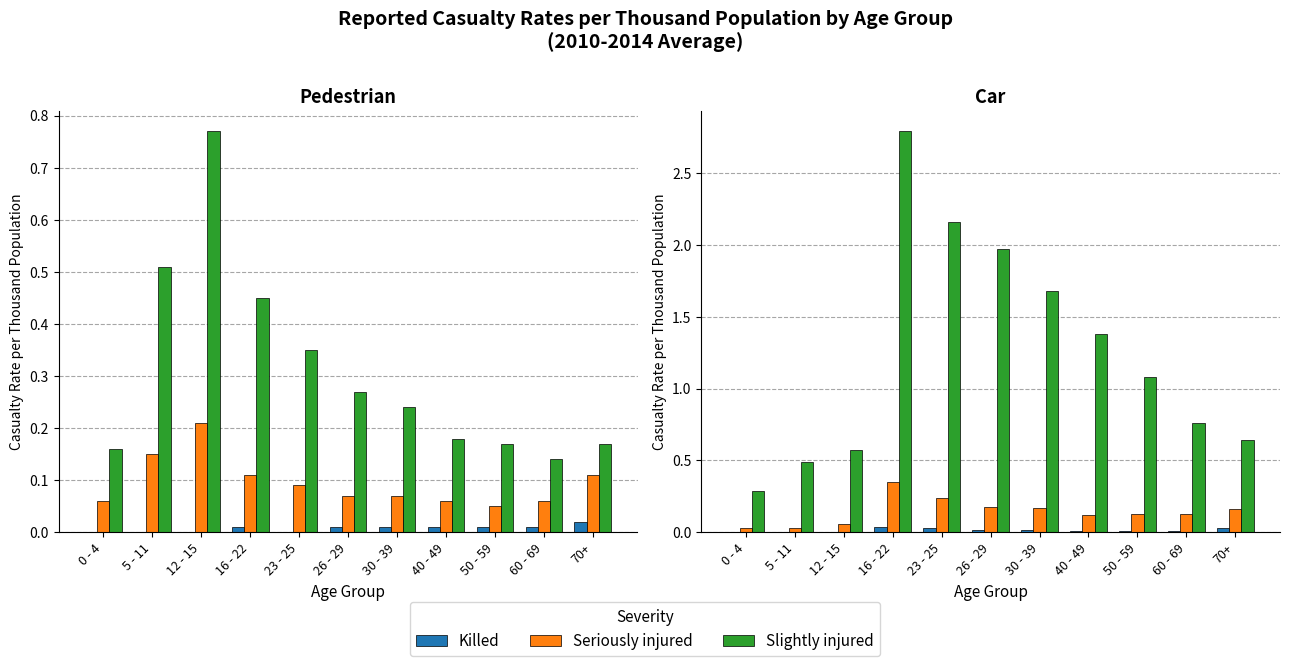

Count the number of categories in the chart.

11